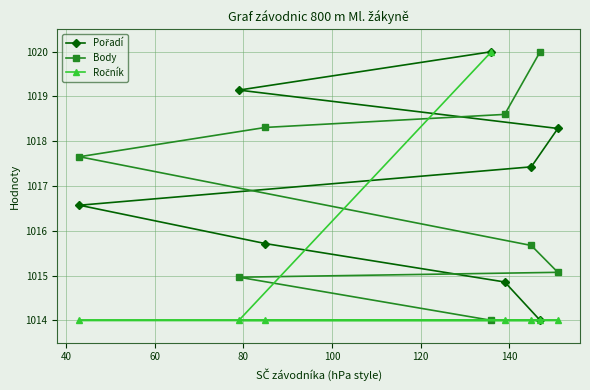

Does the chart have visible grid lines?

Yes